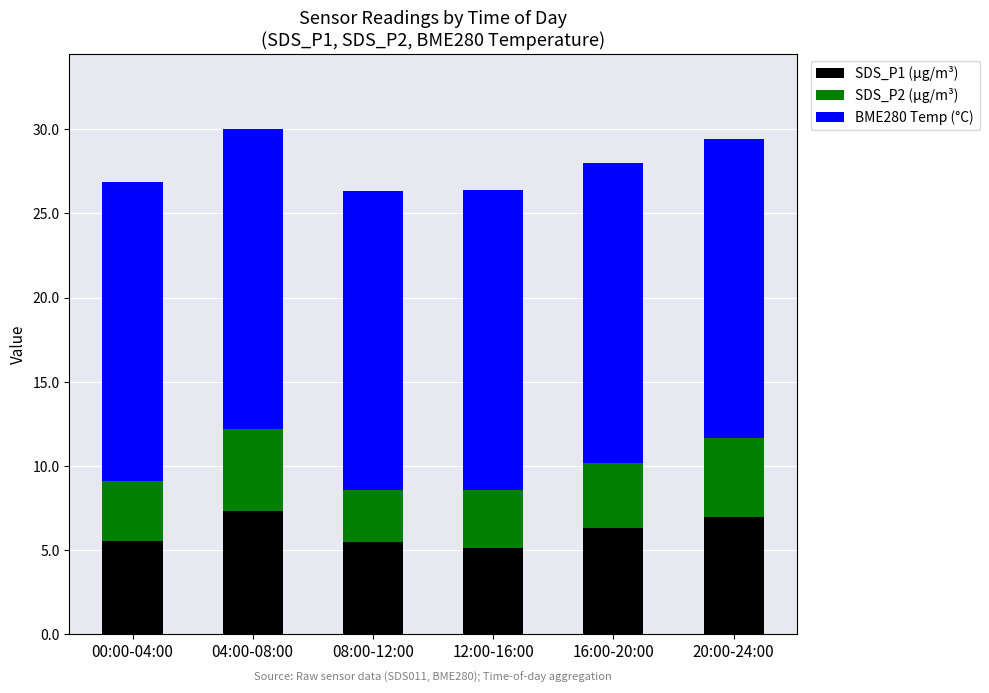

What is the average value of the SDS_P1 (µg/m³) series?

6.1